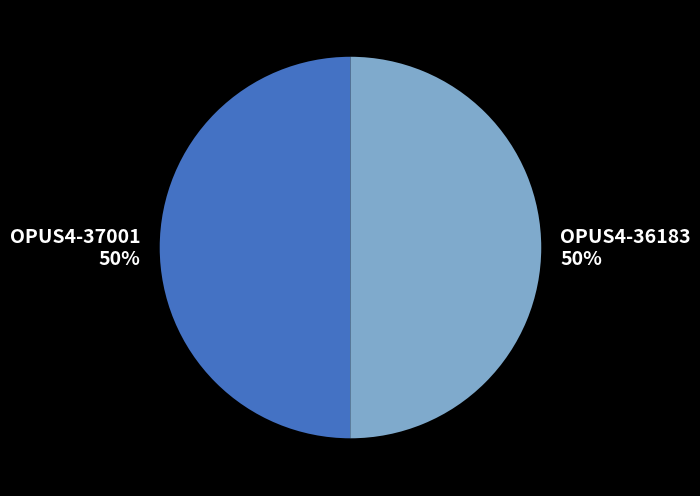

Do OPUS4-36183 and OPUS4-37001 together represent more than half of the pie?

Yes